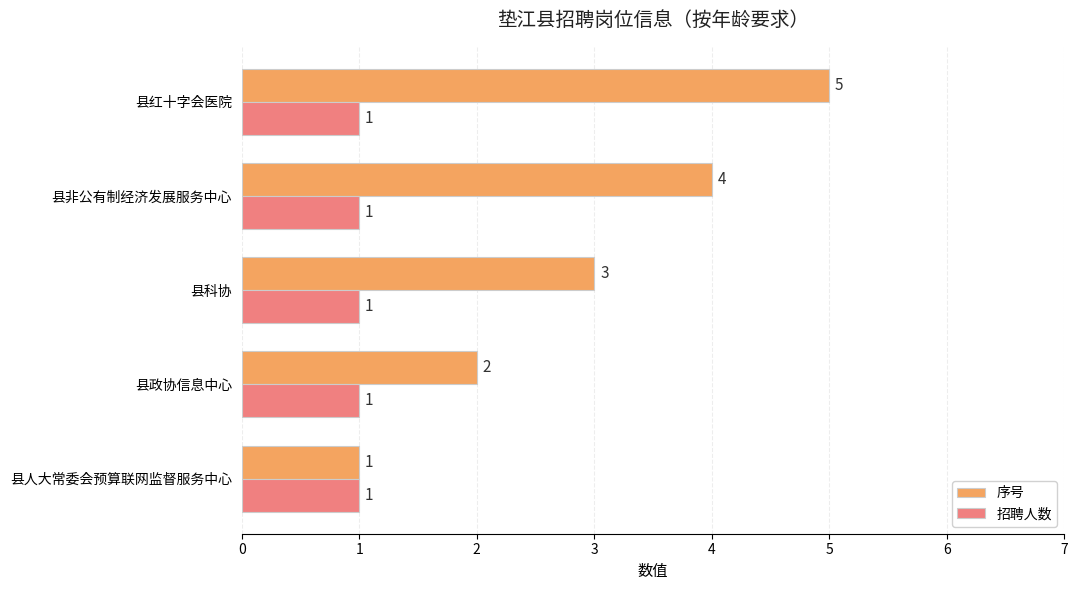

Rank the series by their maximum value, from lowest to highest.

招聘人数, 序号